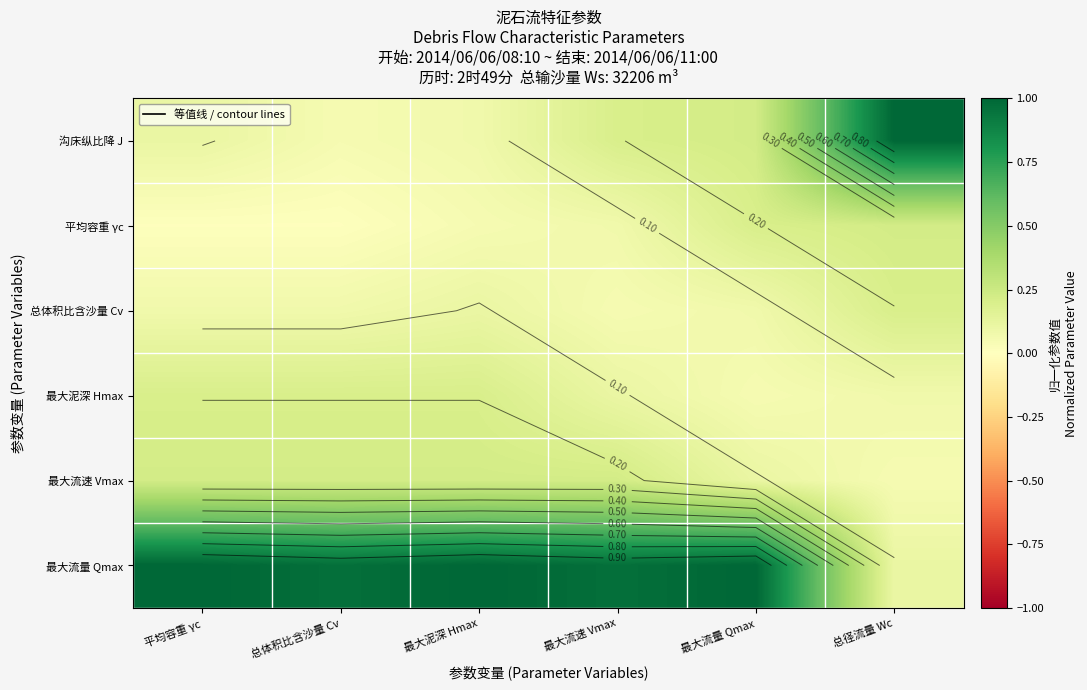

The value of 最大泥深 Hmax at 最大泥深 Hmax is 0.1. True or false?

False